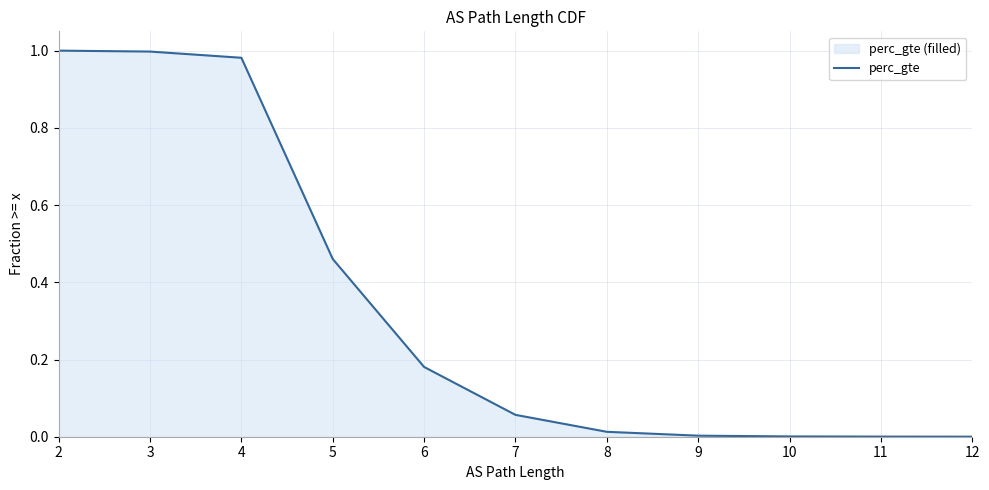

What is the sum of the values at 4 and 3?

2.0